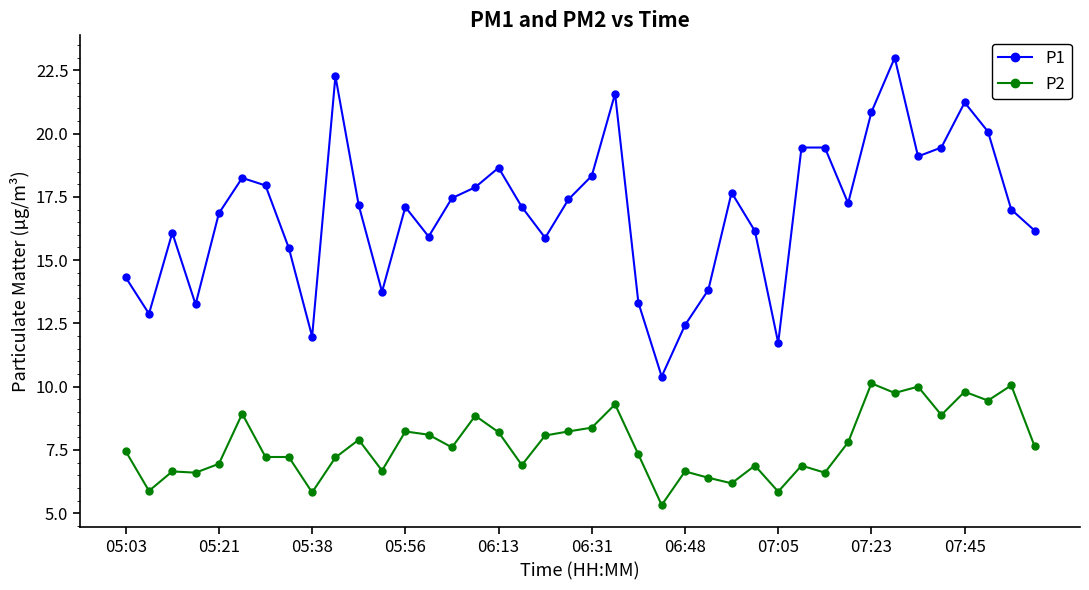

True or false: P1 and P2 cross at least once.

False